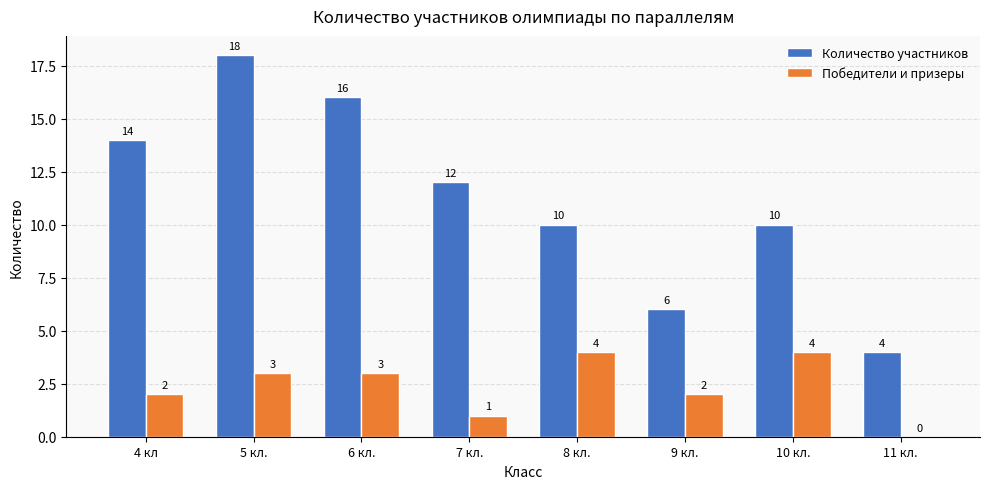

How many groups of bars are there?

8